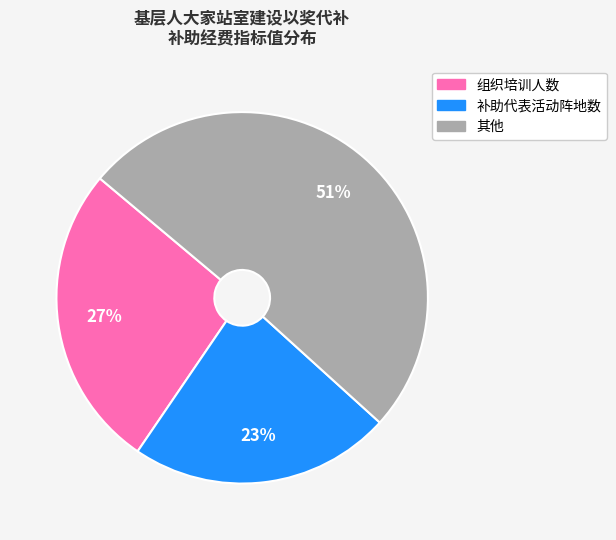

To the nearest percent, what is the difference between the largest and smallest slice percentages?

28%